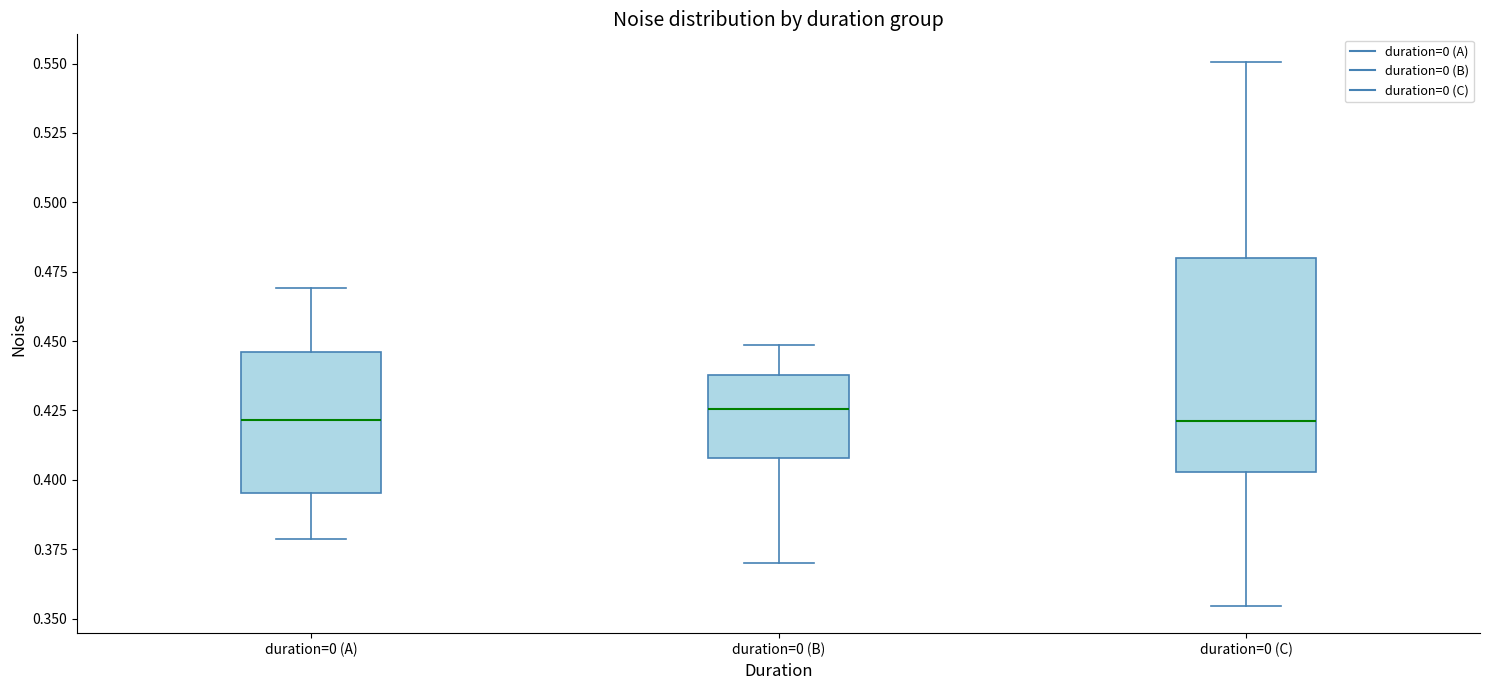

Reading left to right, read every box against the y-axis: the position of its median line, the range the box covers, and the ends of its whiskers. The values are not printed on the chart, so give them approximately, as read against the axis.

duration=0 (A): median 0.420, box 0.395 to 0.445, whiskers 0.380 to 0.470
duration=0 (B): median 0.425, box 0.410 to 0.440, whiskers 0.370 to 0.450
duration=0 (C): median 0.420, box 0.405 to 0.480, whiskers 0.355 to 0.550